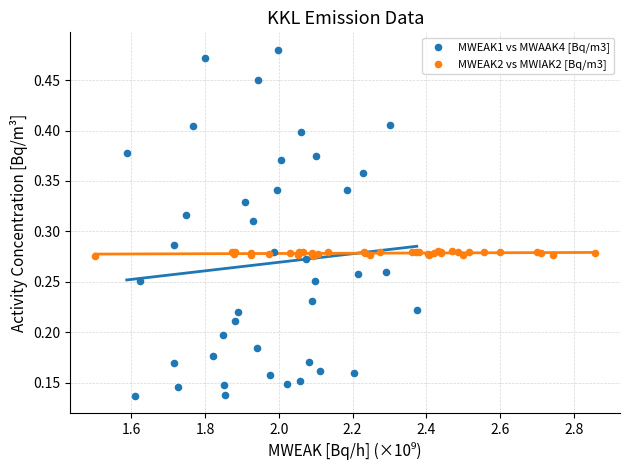

Which series has the largest Y range (max minus min)?

MWEAK1 vs MWAAK4 [Bq/m3]